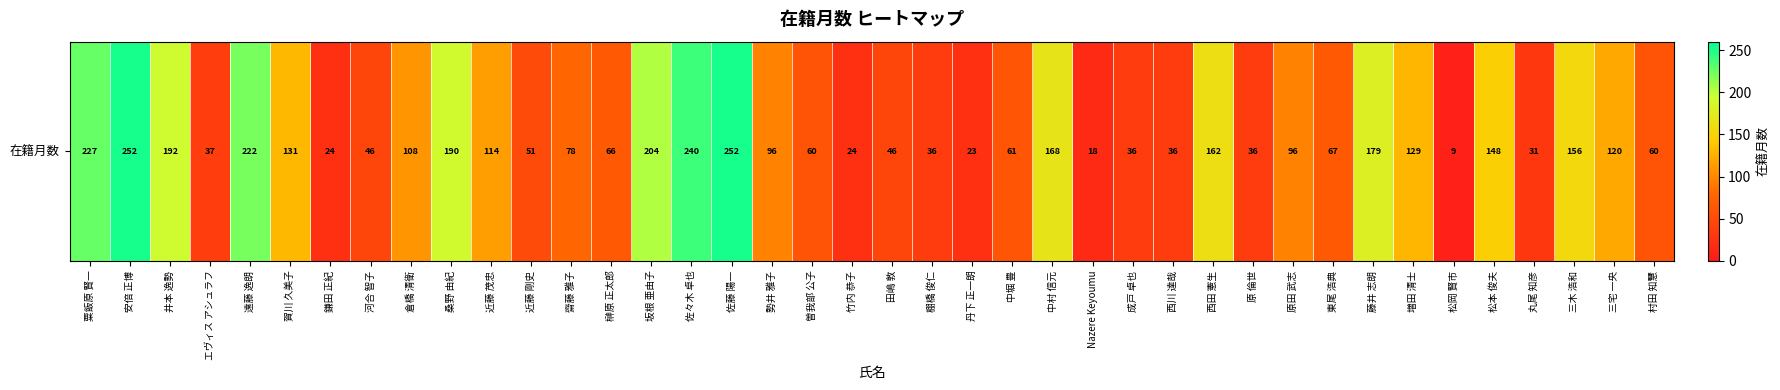

What is the maximum value shown in the chart?

252